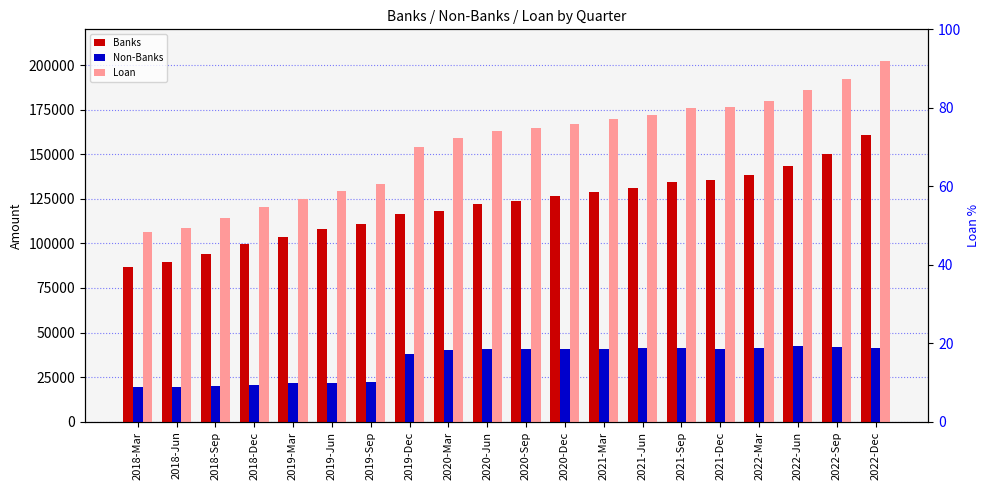

Rank the series at 2019-Mar from highest to lowest value.

Loan, Banks, Non-Banks